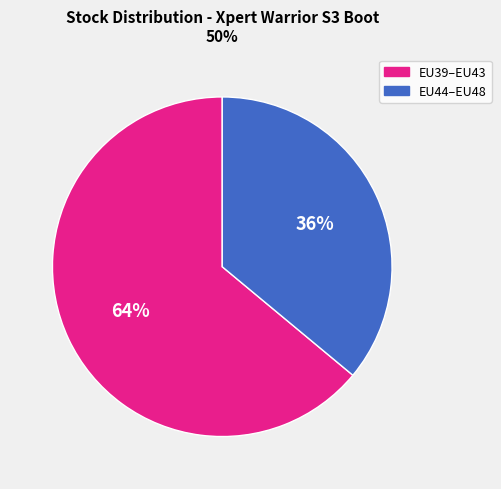

Does any single category account for the majority?

Yes